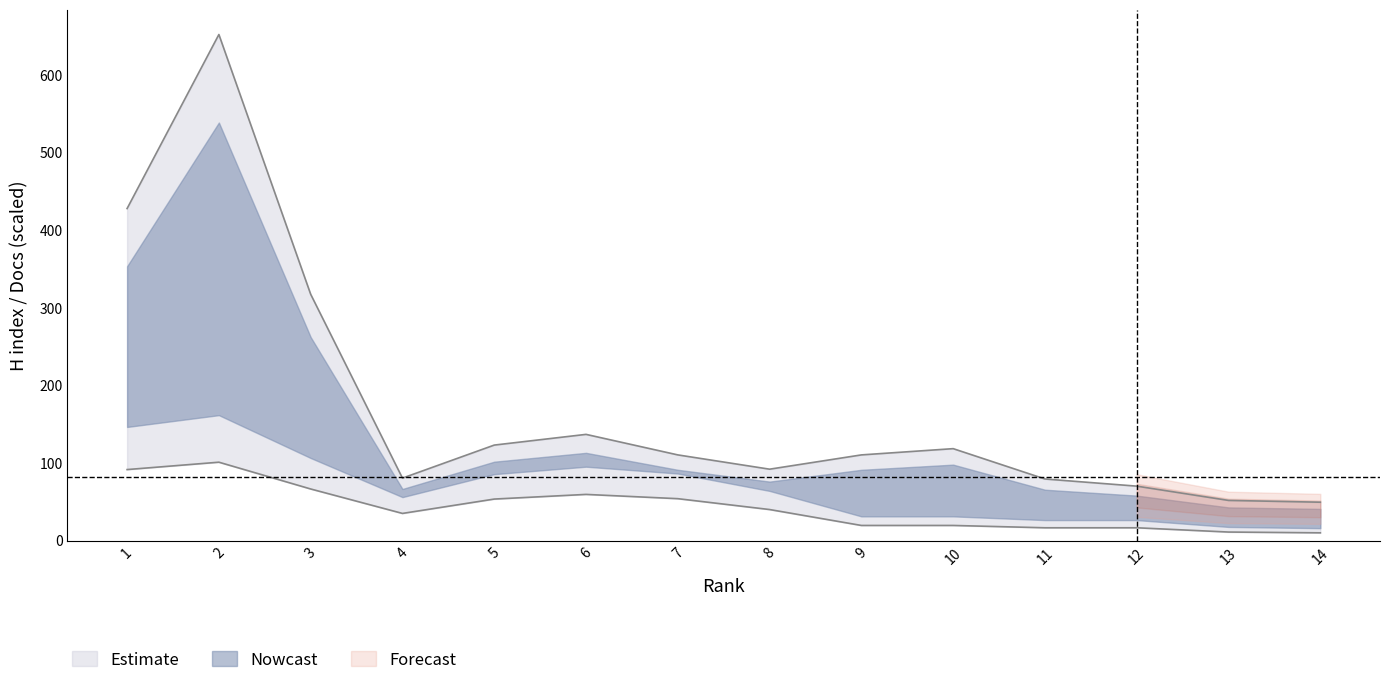

The Total Docs. (2003) series shows 10.0 at 14. True or false?

True